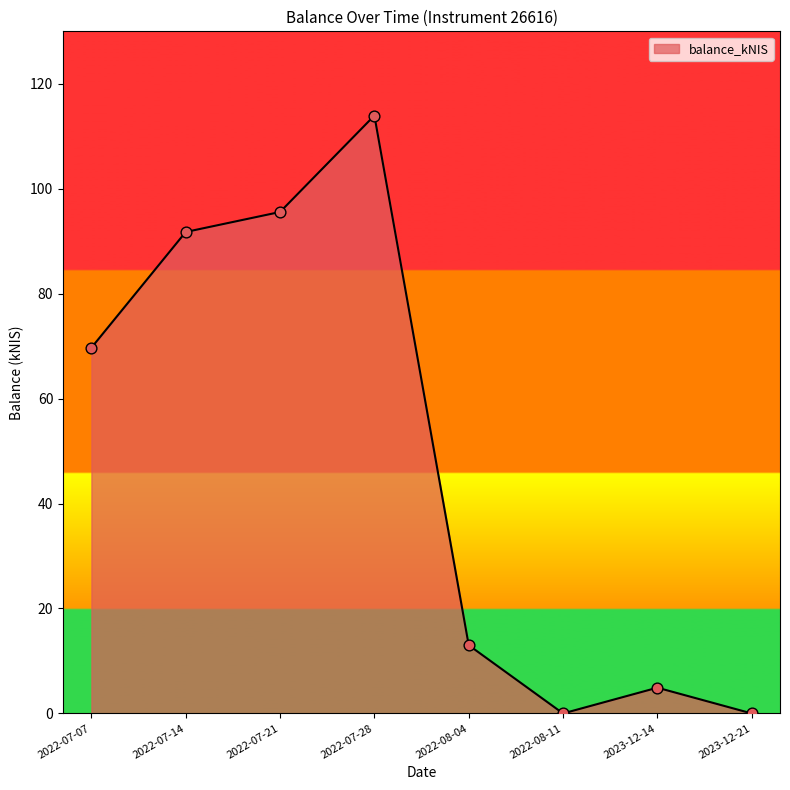

What is the ratio of the value at 2022-07-14 to the value at 2023-12-14?

18.7